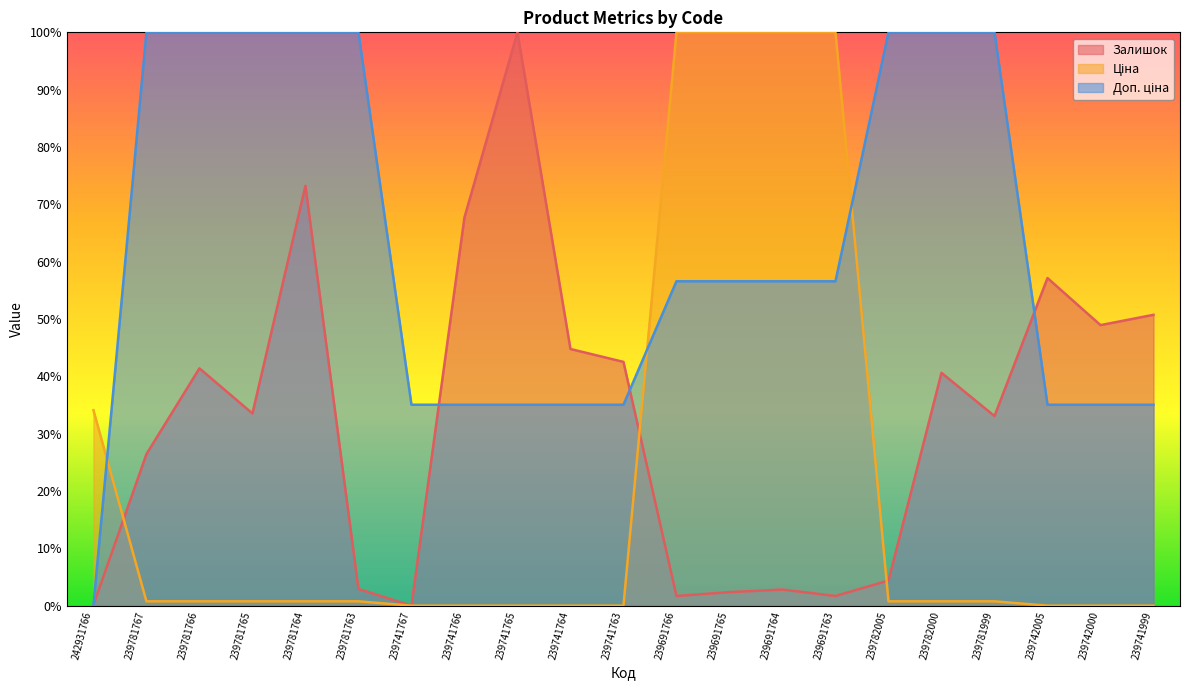

At which category does Залишок reach its first local valley?

239781765